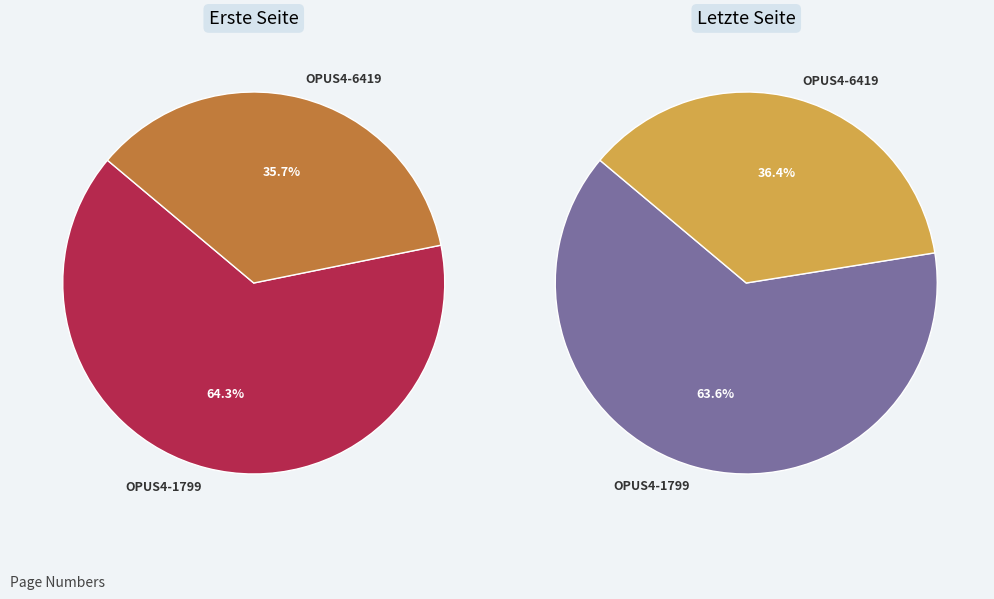

Which category accounts for the majority?

OPUS4-1799